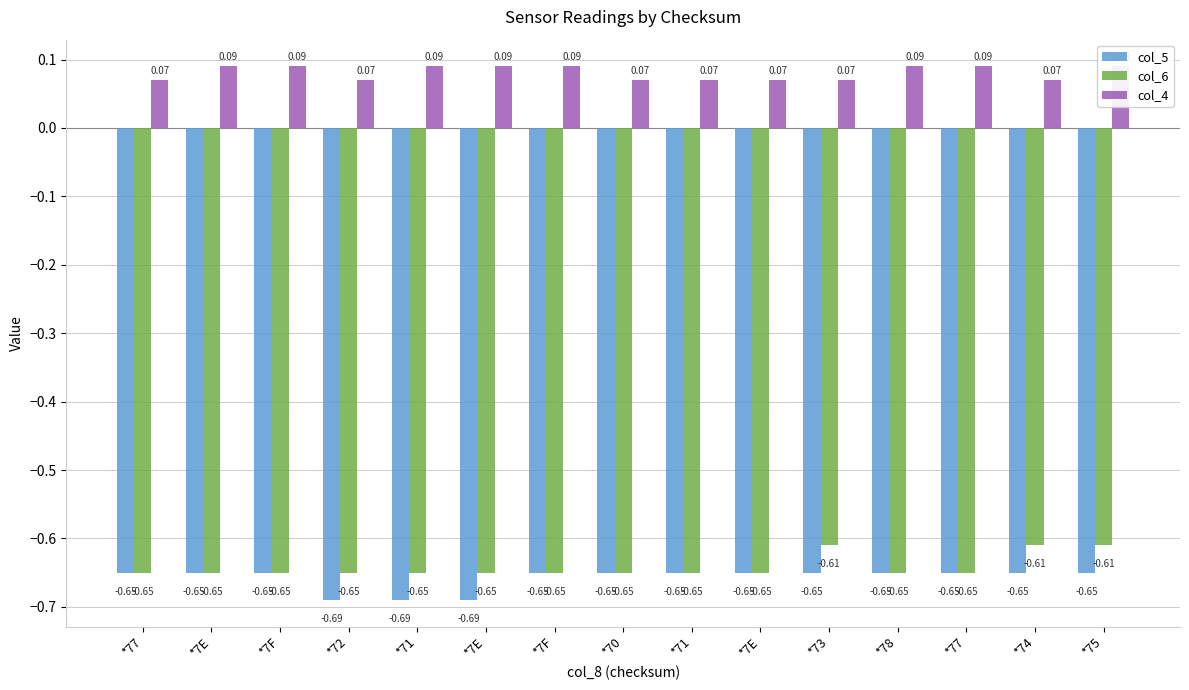

What is the minimum value for col_6?

-0.7